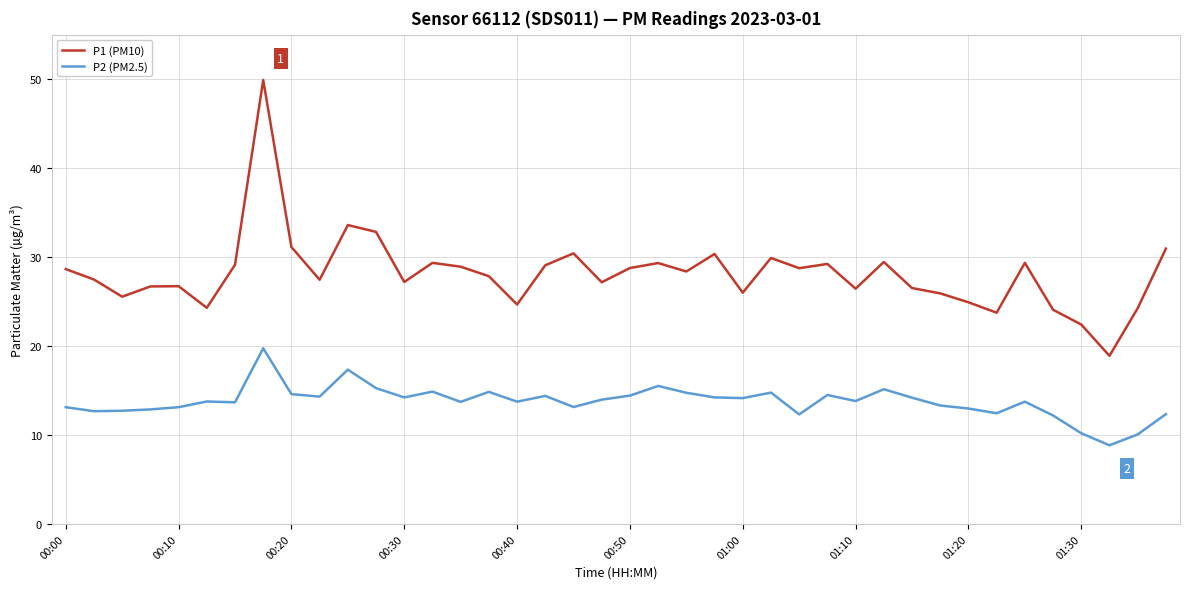

What is the maximum value for P1 (PM10)?

49.9